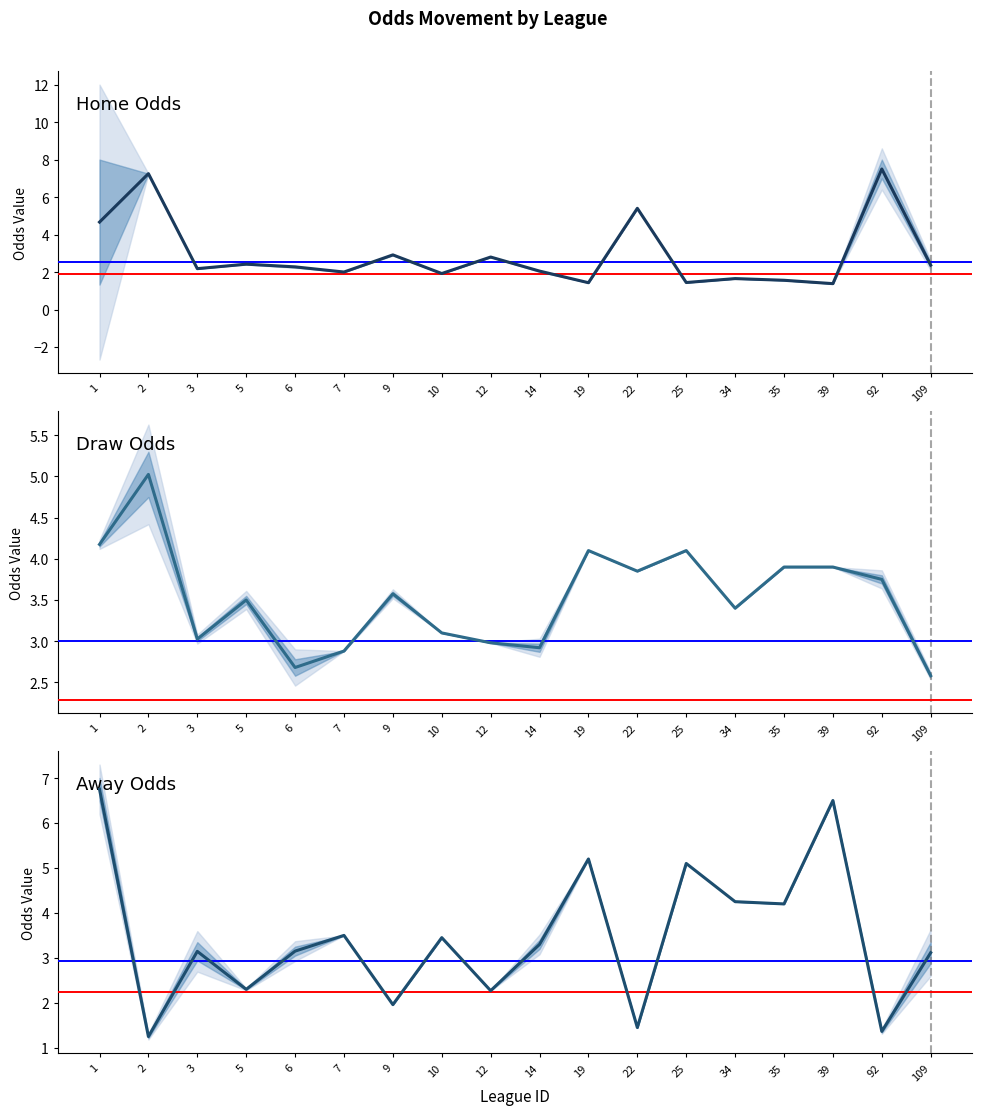

At which label does Home Odds first exceed 2?

1